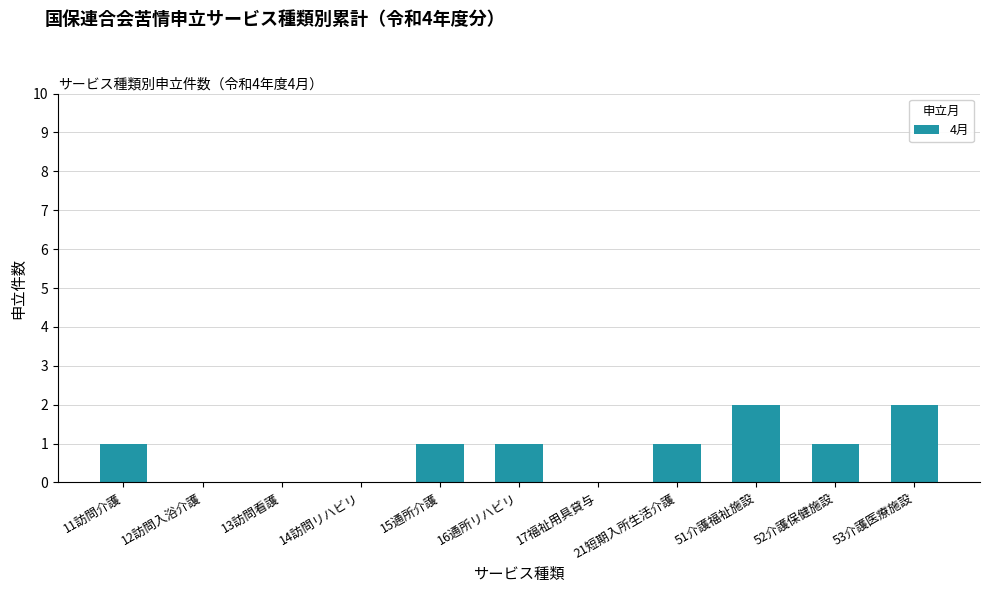

Reading right to left, extract all data points from this chart.

53介護医療施設=2	52介護保健施設=1	51介護福祉施設=2	21短期入所生活介護=1	17福祉用具貸与=0	16通所リハビリ=1	15通所介護=1	14訪問リハビリ=0	13訪問看護=0	12訪問入浴介護=0	11訪問介護=1